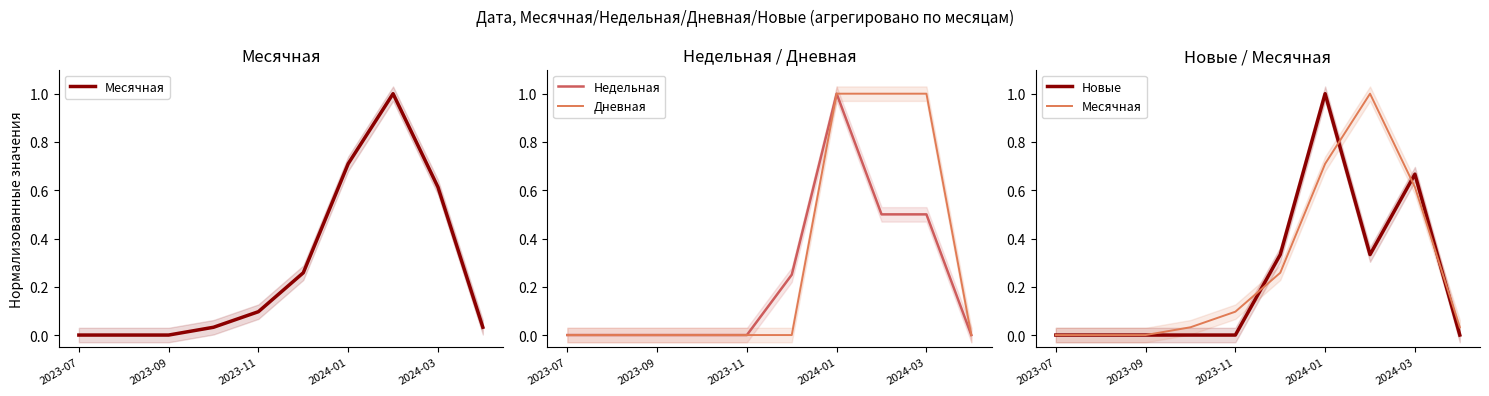

Does the chart display data point markers on the line(s)?

No